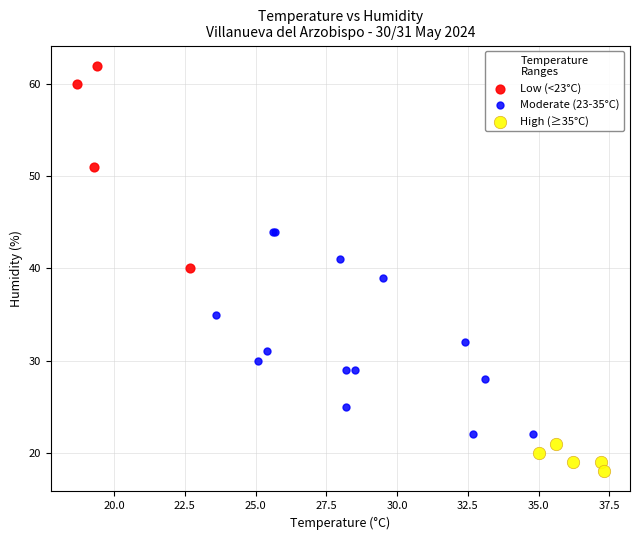

What are all the series names shown in the legend?

Low (<23°C), Moderate (23-35°C), High (≥35°C)